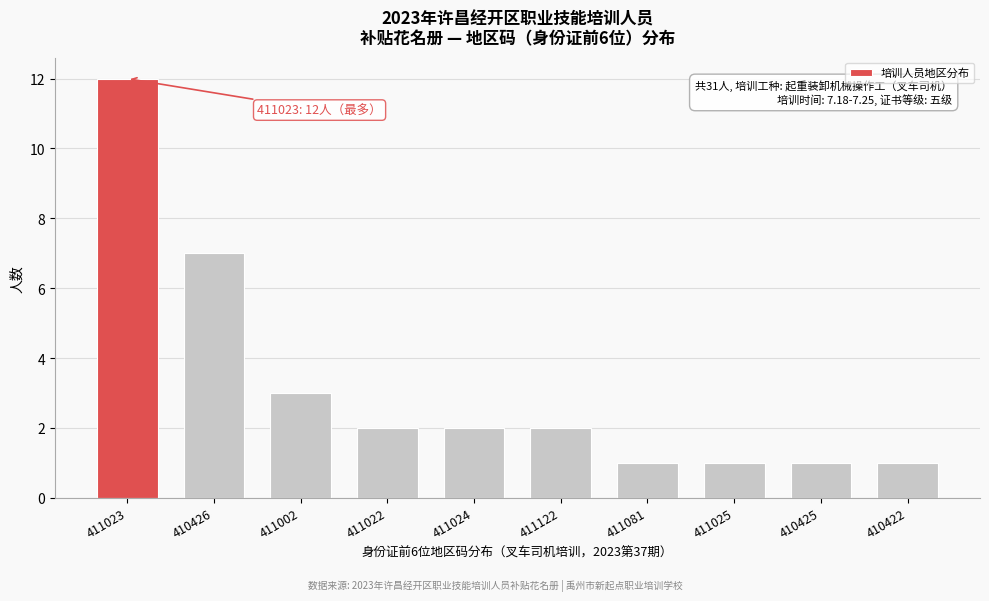

Reading right to left, what are all the values shown in this chart?

410422=1	410425=1	411025=1	411081=1	411122=2	411024=2	411022=2	411002=3	410426=7	411023=12